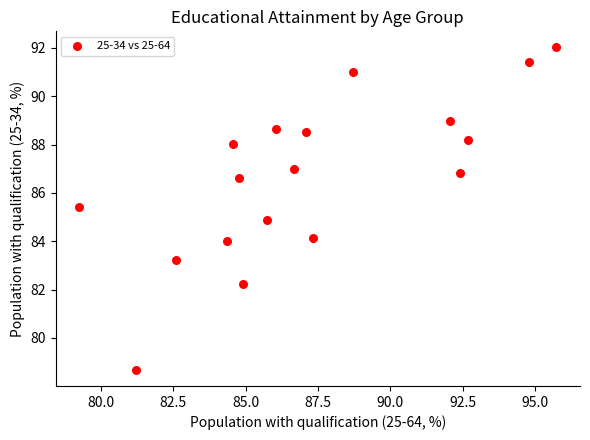

What is the range of X values (max minus min)?

16.5